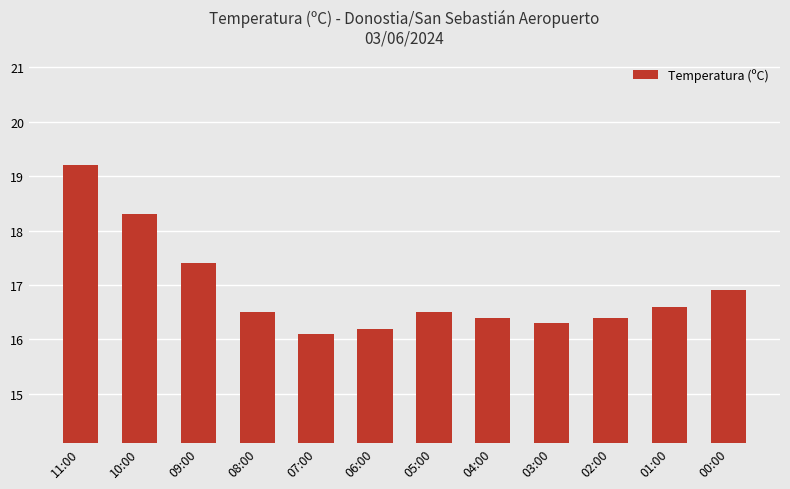

Reading right to left, extract all data points from this chart.

00:00=16.9	01:00=16.6	02:00=16.4	03:00=16.3	04:00=16.4	05:00=16.5	06:00=16.2	07:00=16.1	08:00=16.5	09:00=17.4	10:00=18.3	11:00=19.2